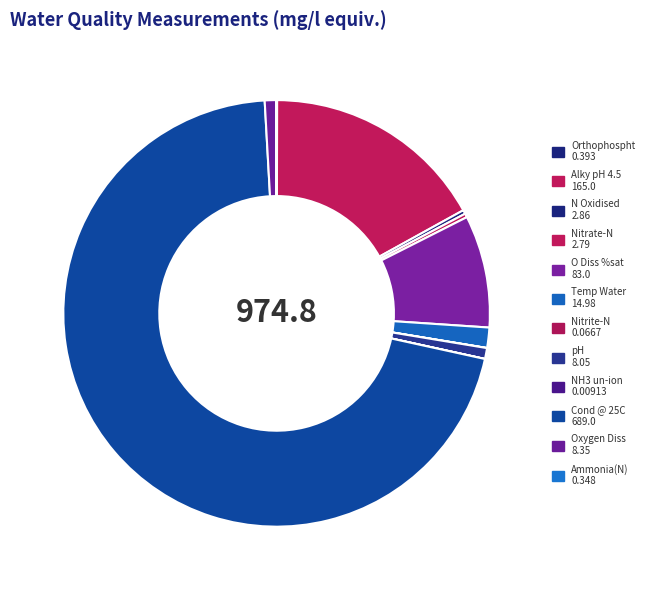

What is the change in value from Temp Water to Ammonia(N)?

-14.6